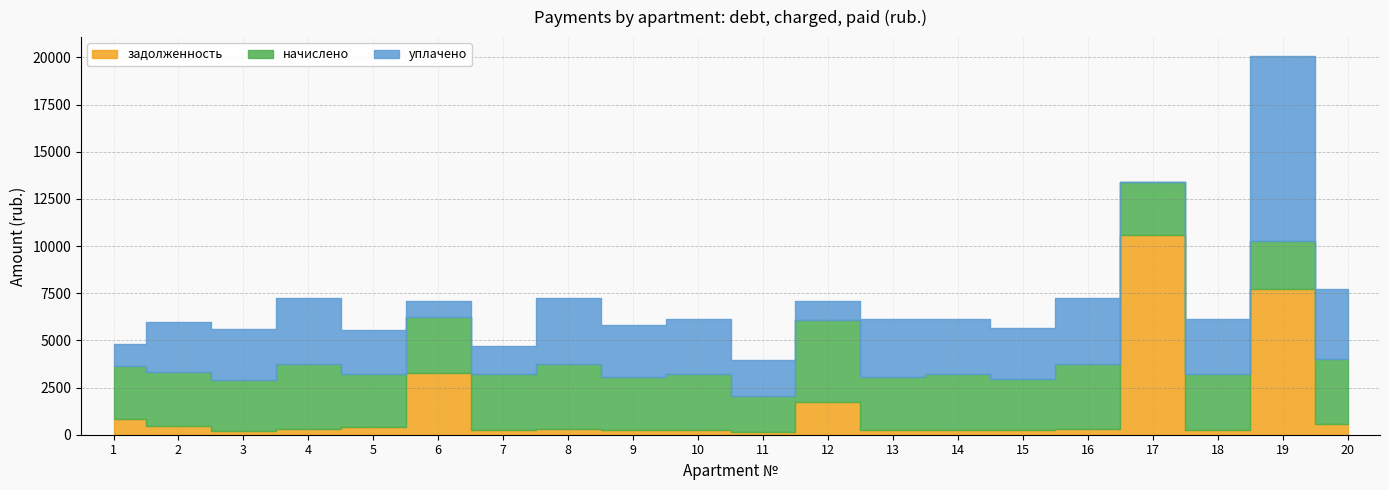

Where is начислено nearest to the value 3130?

7